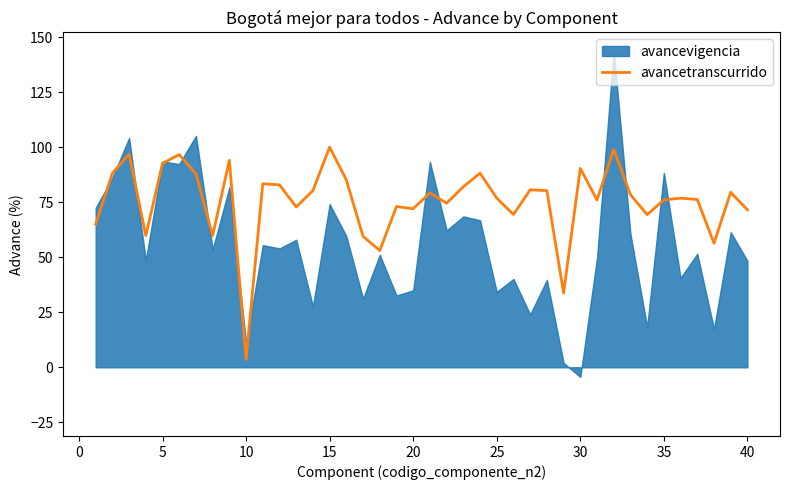

Reading left to right, extract all data points from this chart.

65.0	88.1	96.8	59.9	92.6	96.6	87.8	59.8	94.0	3.6	83.4	82.9	72.8	80.3	100.0	85.1	59.5	53.0	73.0	72.0	79.2	74.5	82.0	88.2	76.9	69.4	80.6	80.2	33.8	90.3	76.0	98.9	78.4	69.3	76.0	76.8	76.2	56.3	79.5	71.5